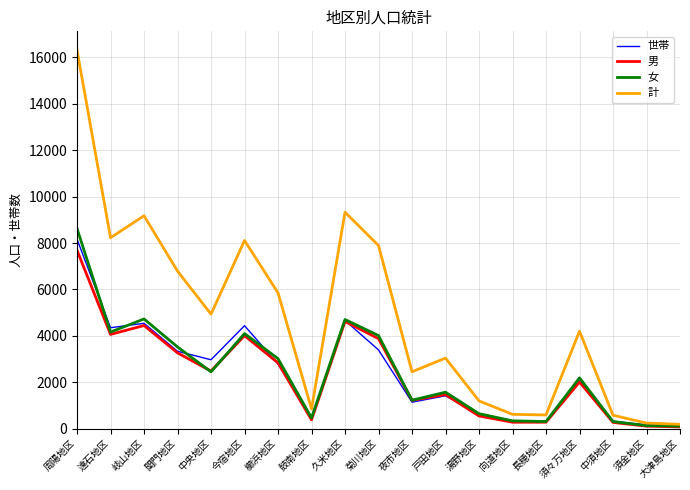

What is the total value across all series at 須々万地区?

10458